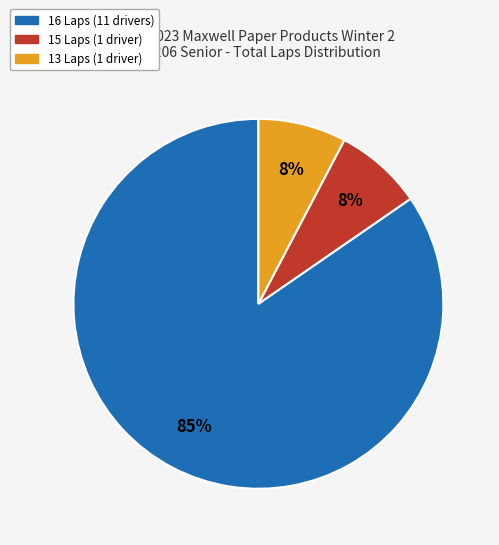

To the nearest percent, what is the average slice percentage?

33%